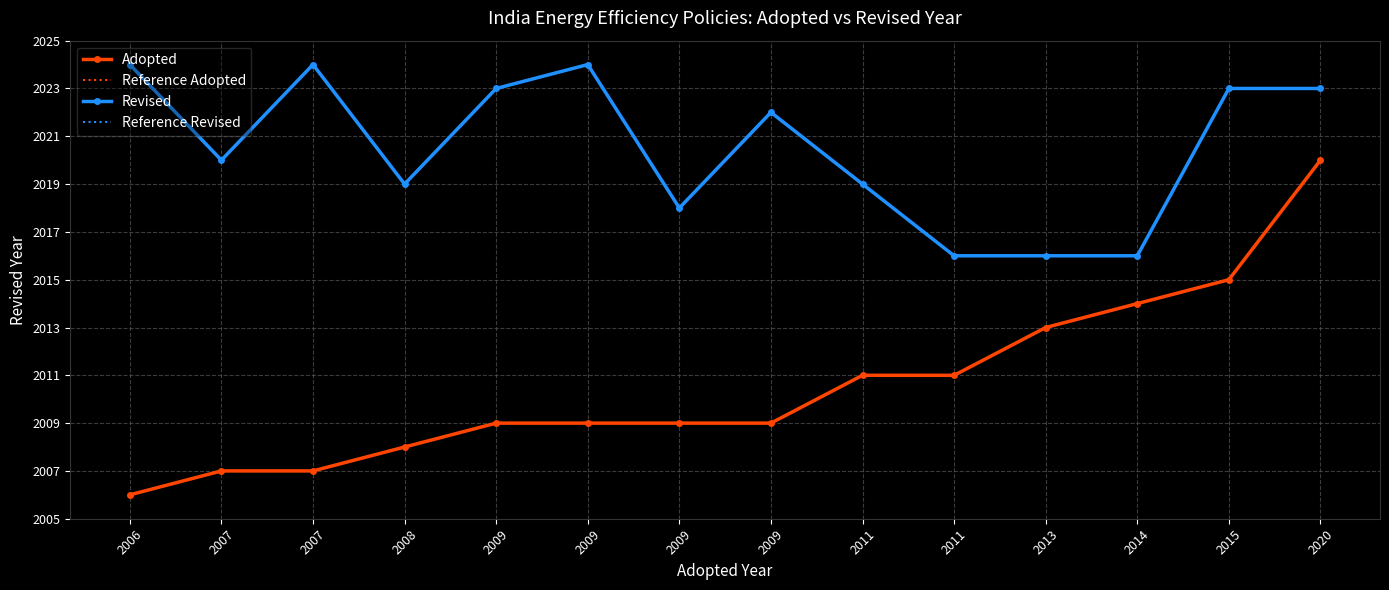

True or false: Revised and Reference Revised cross at least once.

False